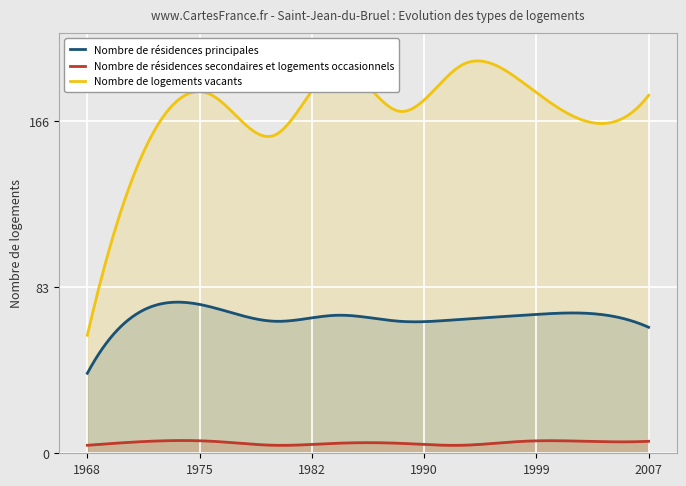

True or false: Nombre de logements vacants has more than 2 points higher than both neighbors.

True